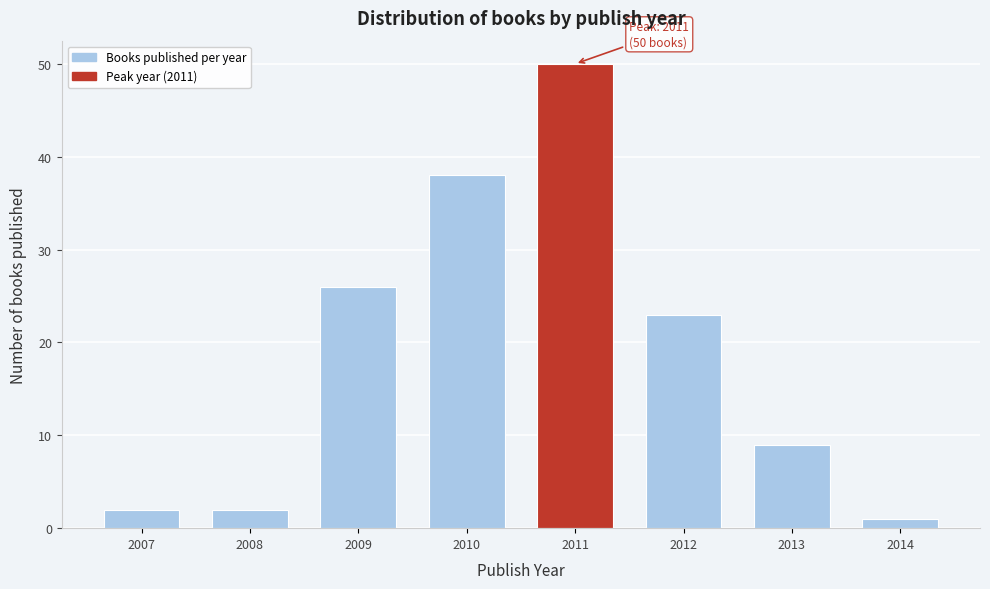

Reading left to right, what are all the values shown in this chart?

2007=2	2008=2	2009=26	2010=38	2011=50	2012=23	2013=9	2014=1